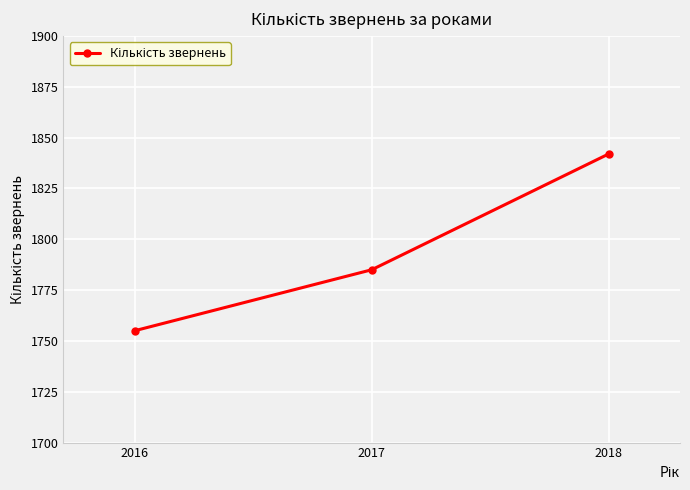

The value at 2016 is 857. True or false?

False